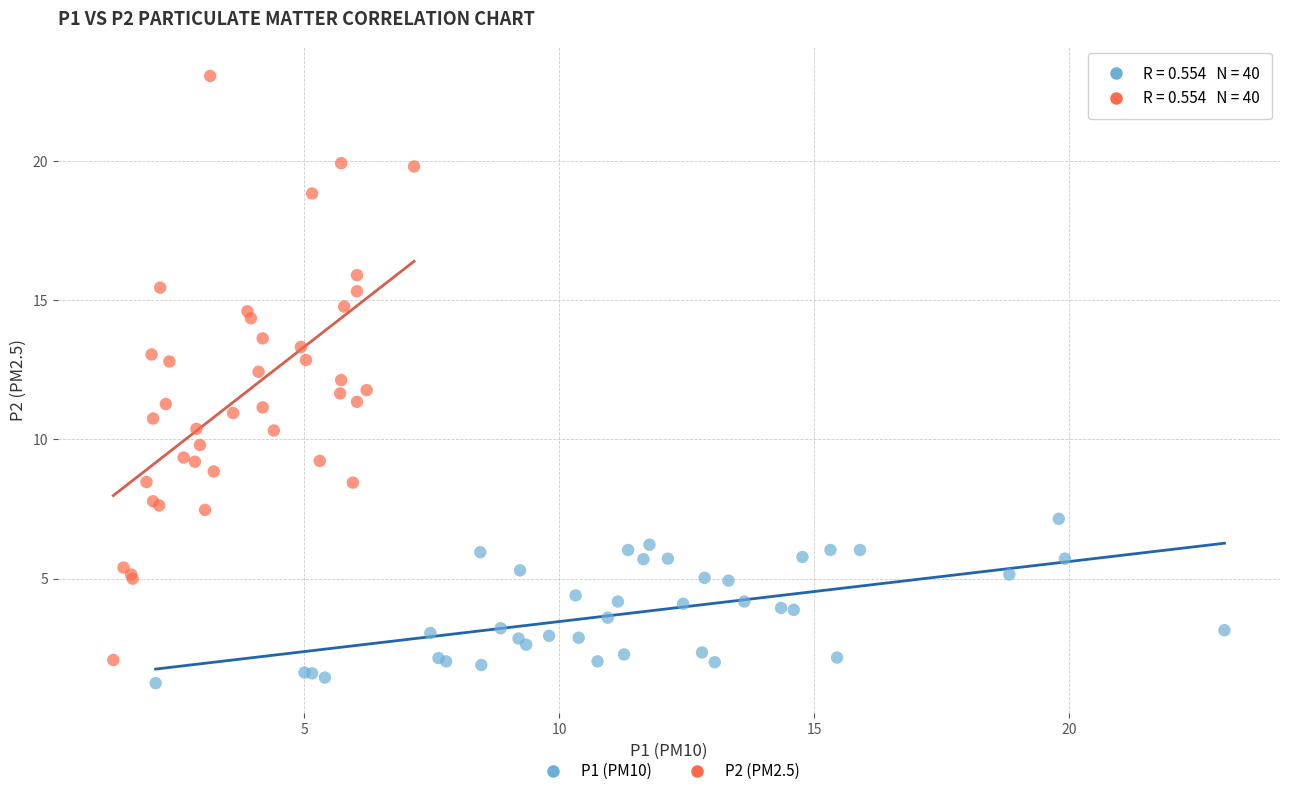

Which series has the widest spread of Y values?

P2 (PM2.5)